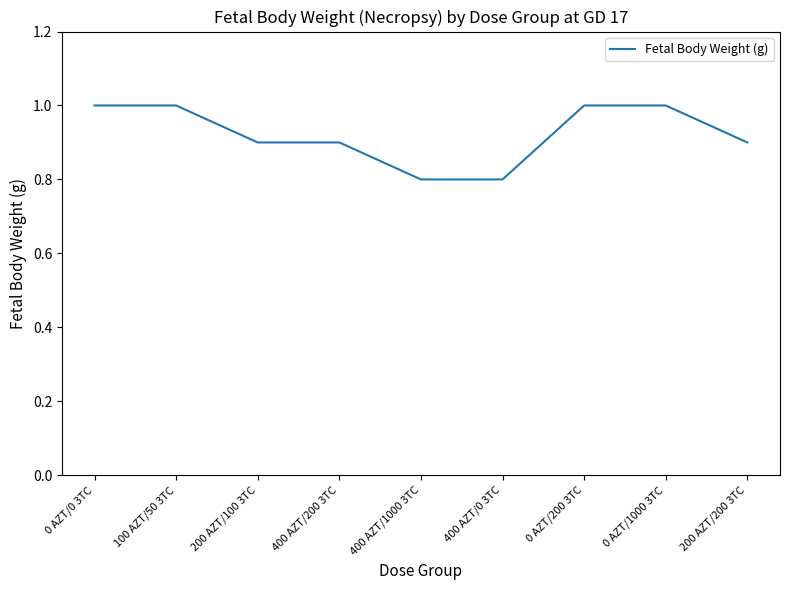

The chart shows a value of 0.8 at 400 AZT/1000 3TC. True or false?

True